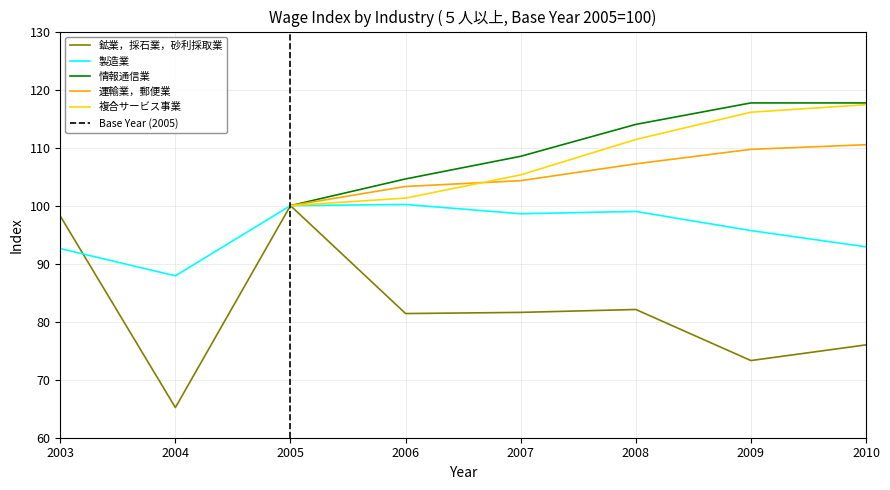

The 鉱業，採石業，砂利採取業 series shows 24.0 at 2004. True or false?

False